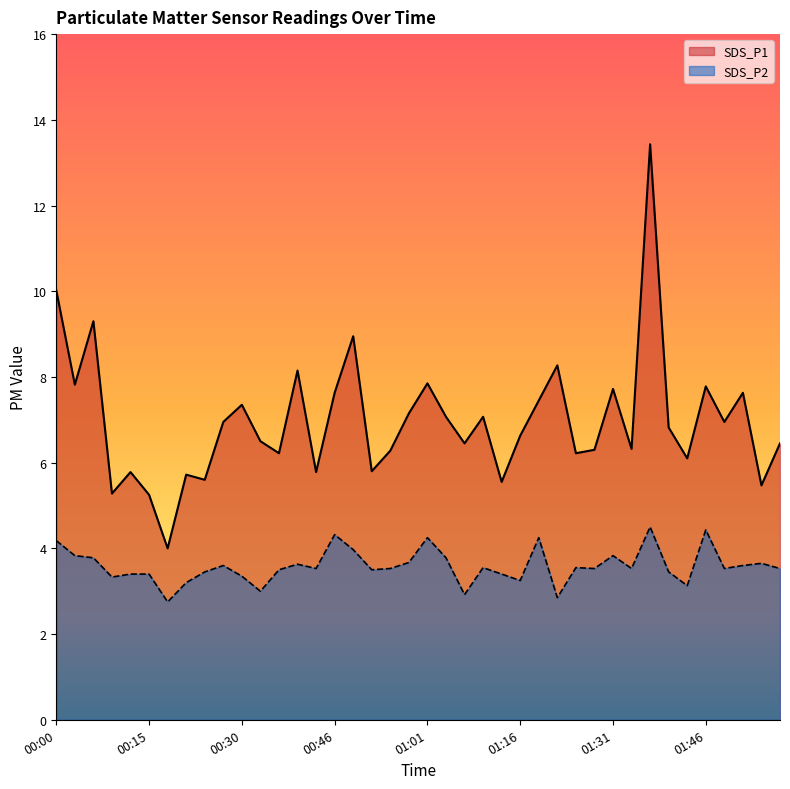

The value of SDS_P1 at 00:27 is 7.0. True or false?

True